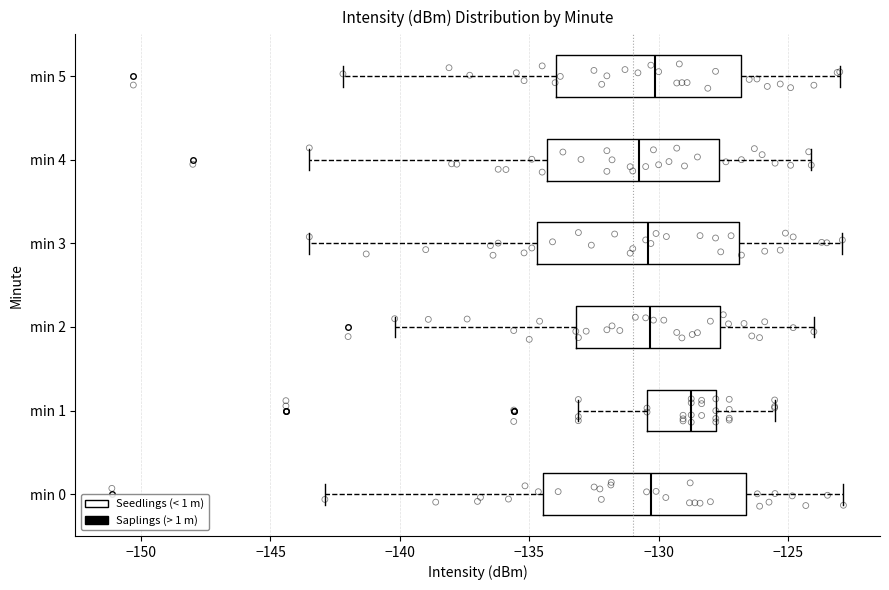

Reading bottom to top, read every box against the x-axis: the position of its median line, the range the box covers, and the ends of its whiskers. The values are not printed on the chart, so give them approximately, as read against the axis.

min 0: median -130.5, box -134.5 to -126.5, whiskers -143.0 to -123.0
min 1: median -128.5, box -130.5 to -128.0, whiskers -133.0 to -125.5
min 2: median -130.5, box -133.0 to -127.5, whiskers -140.0 to -124.0
min 3: median -130.5, box -134.5 to -127.0, whiskers -143.5 to -123.0
min 4: median -130.5, box -134.5 to -127.5, whiskers -143.5 to -124.0
min 5: median -130.0, box -134.0 to -127.0, whiskers -142.0 to -123.0